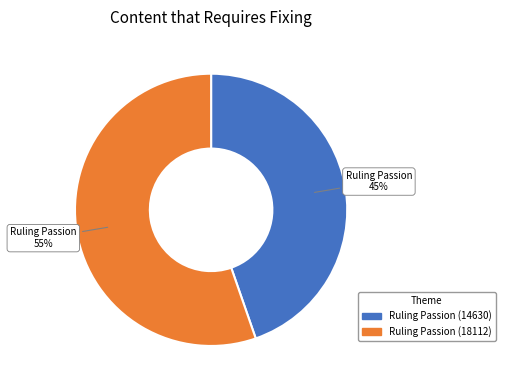

How many segments does this pie chart have?

2